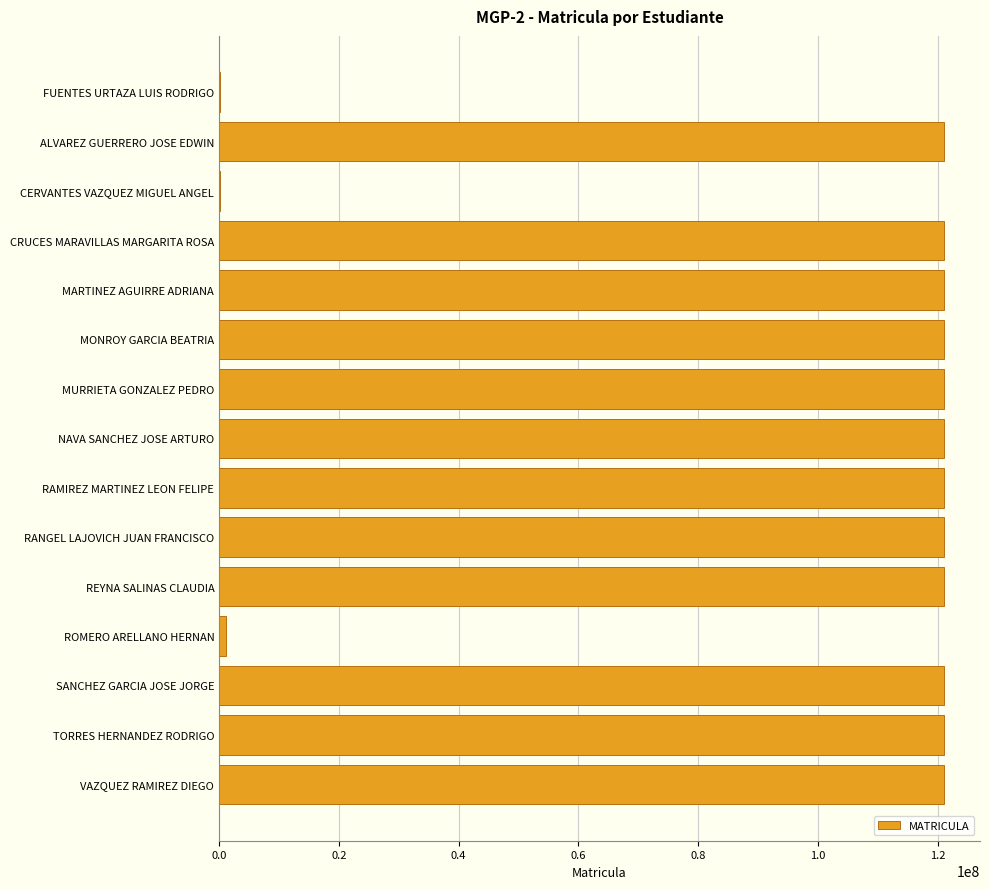

What is the ratio of the value at REYNA SALINAS CLAUDIA to the value at ALVAREZ GUERRERO JOSE EDWIN?

1.0